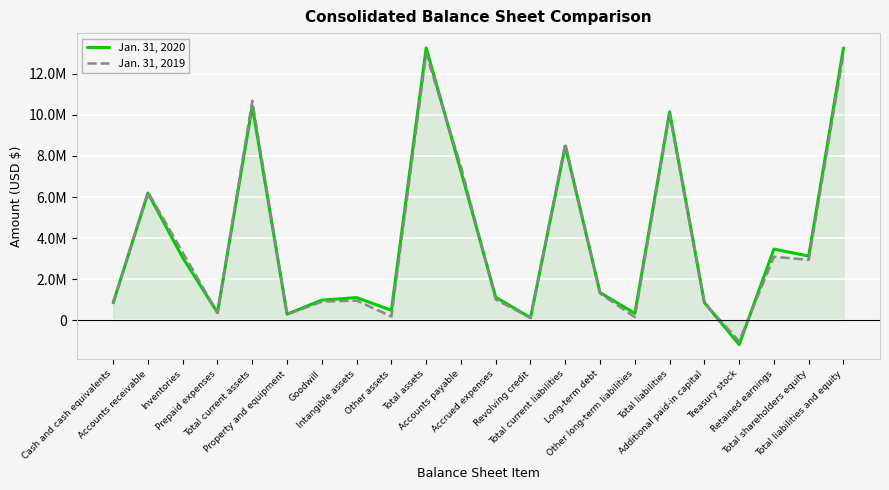

Which series ends up on top after the final intersection of Jan. 31, 2019 and Jan. 31, 2020?

Jan. 31, 2020